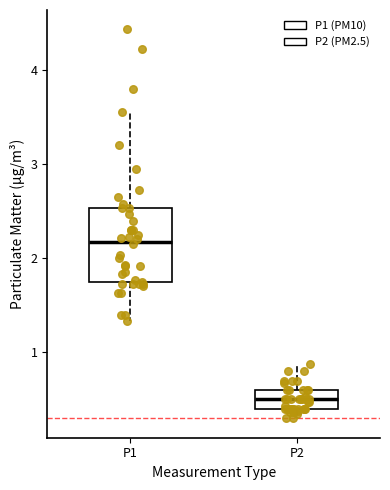

Reading left to right, transcribe this box plot: for each box, give where its median line is, the range the box spans, and where its two whiskers end, as read against the y-axis. The values are not printed on the chart, so give them approximately, as read against the axis.

P1: median 2.2, box 1.7 to 2.5, whiskers 1.3 to 3.6
P2: median 0.5, box 0.4 to 0.6, whiskers 0.3 to 0.9